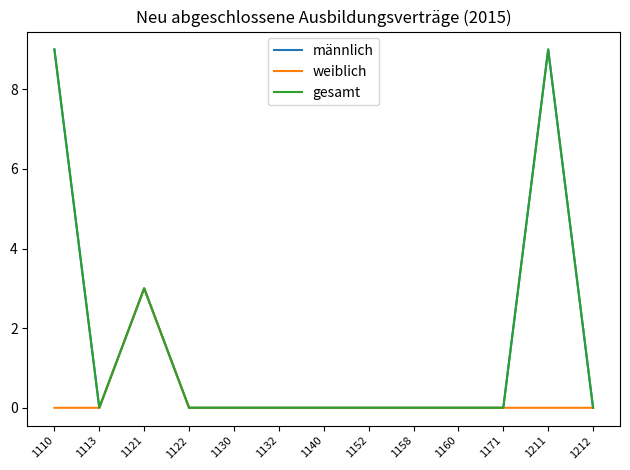

What is the total value across all series at 1110?

18